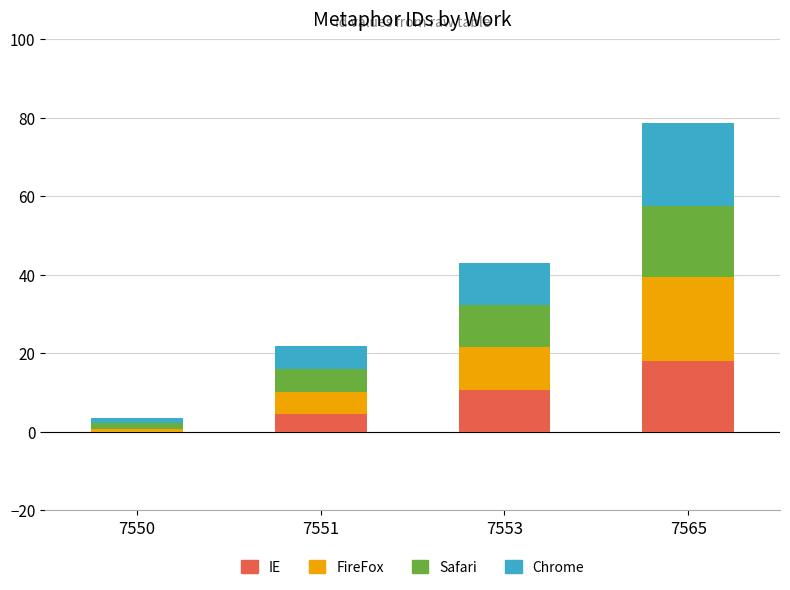

What is the maximum value for IE?

18.0